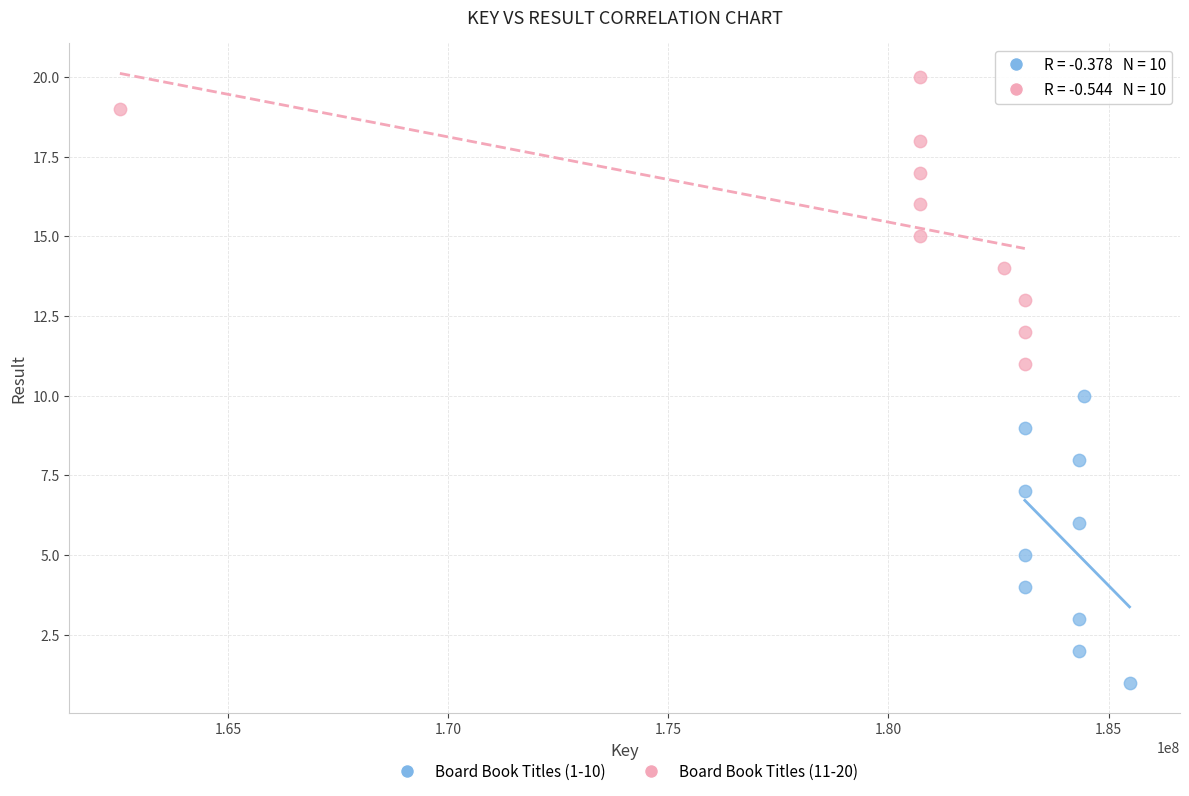

Which series reaches the minimum Y coordinate?

Board Book Titles (1-10)